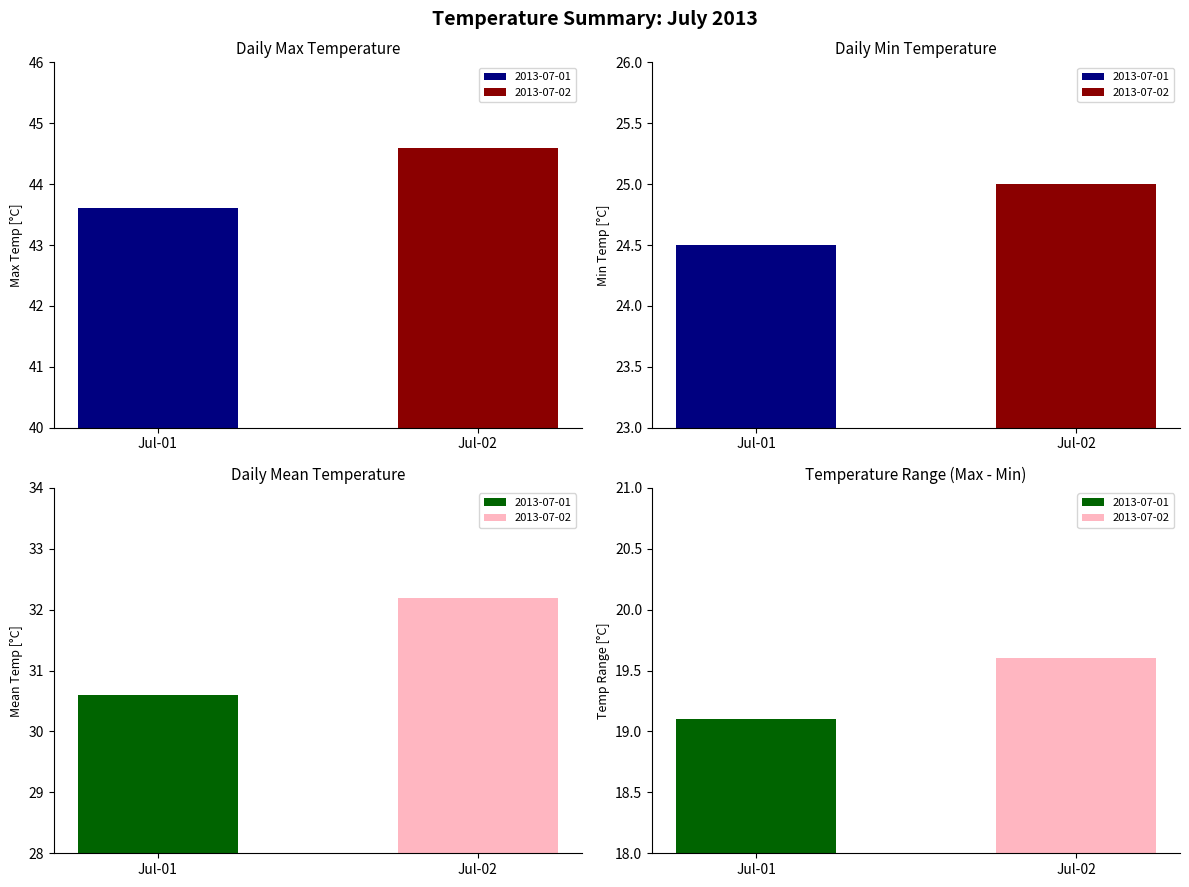

What is the difference between the maximum and minimum values in the Day 2 (2013-07-02) series?

19.6